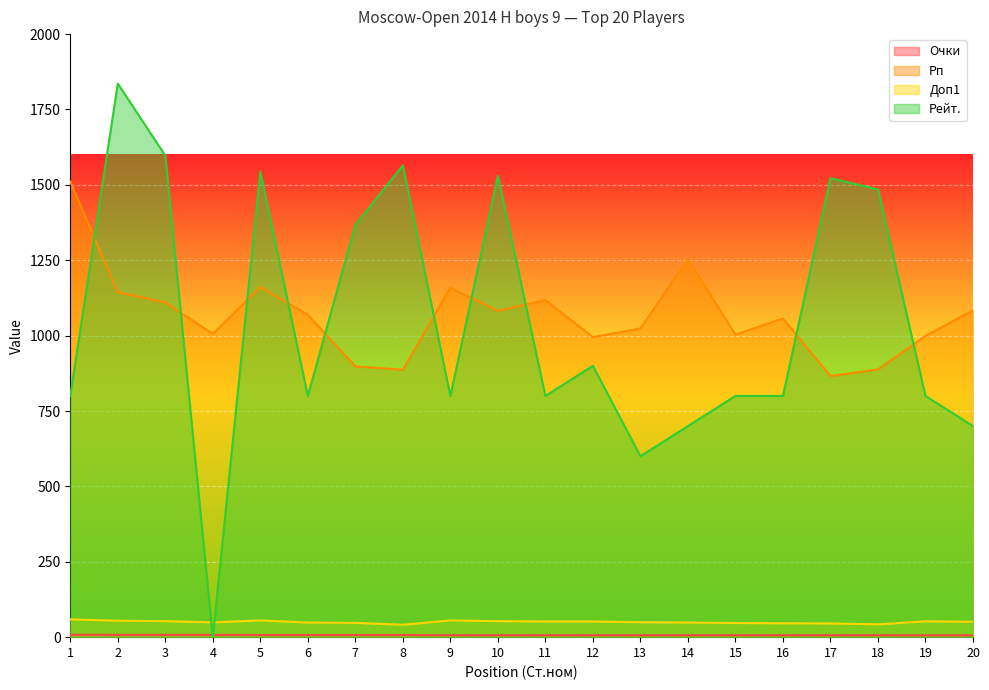

At which category is the sum across all series the highest?

2